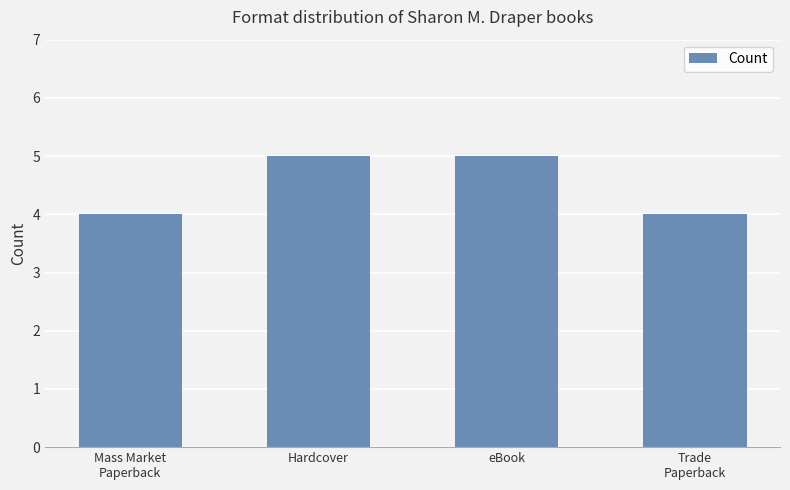

Are the bars horizontal?

No